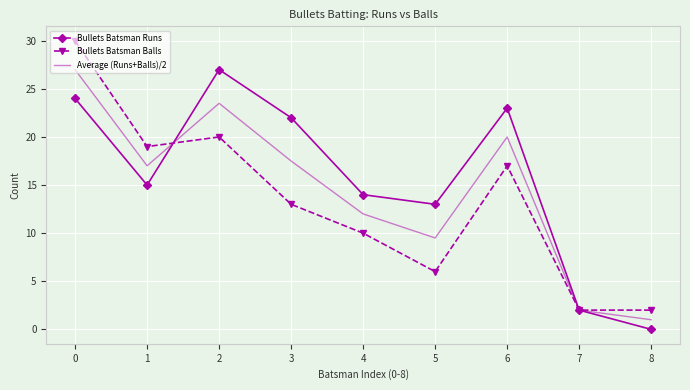

Where is the first local maximum for Bullets Batsman Runs?

2